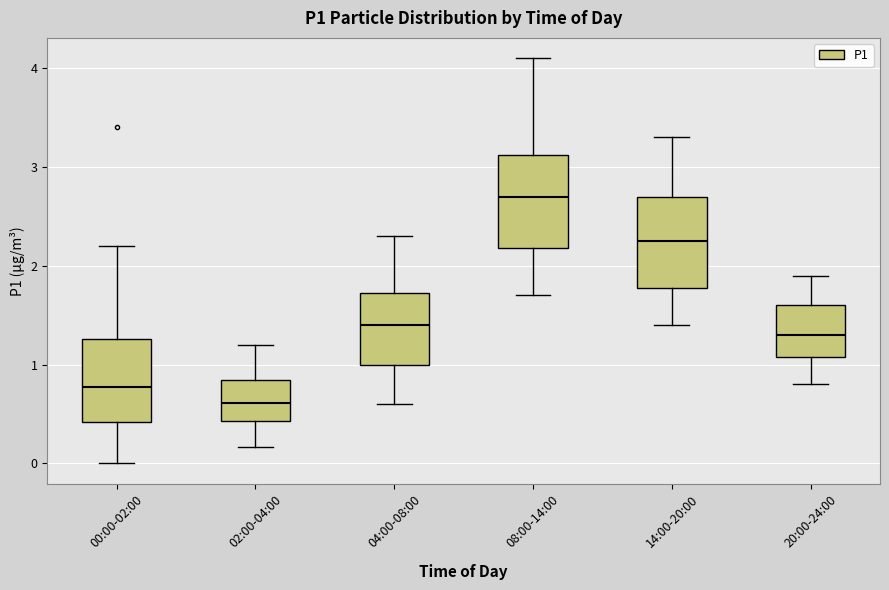

Where is the upper edge of the box for 04:00-08:00 on the y-axis? The values are not printed on the chart, so give them approximately, as read against the axis.

1.7